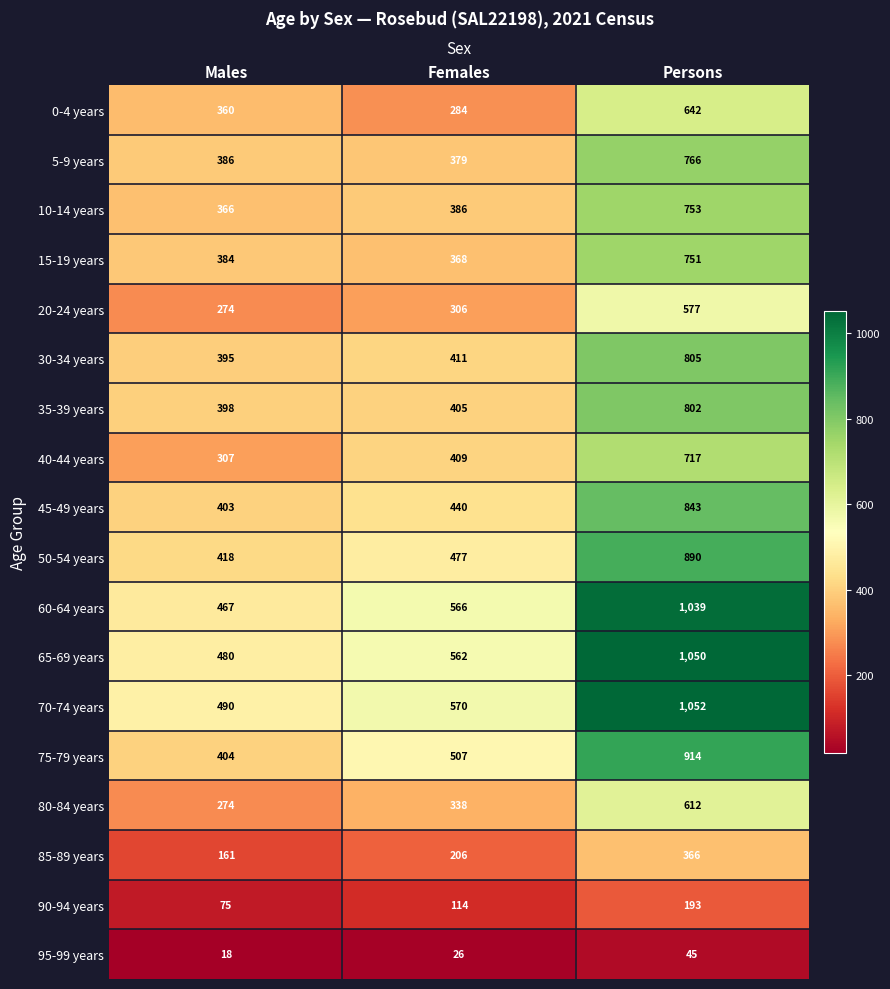

Which series has the largest range (max minus min)?

60-64 years